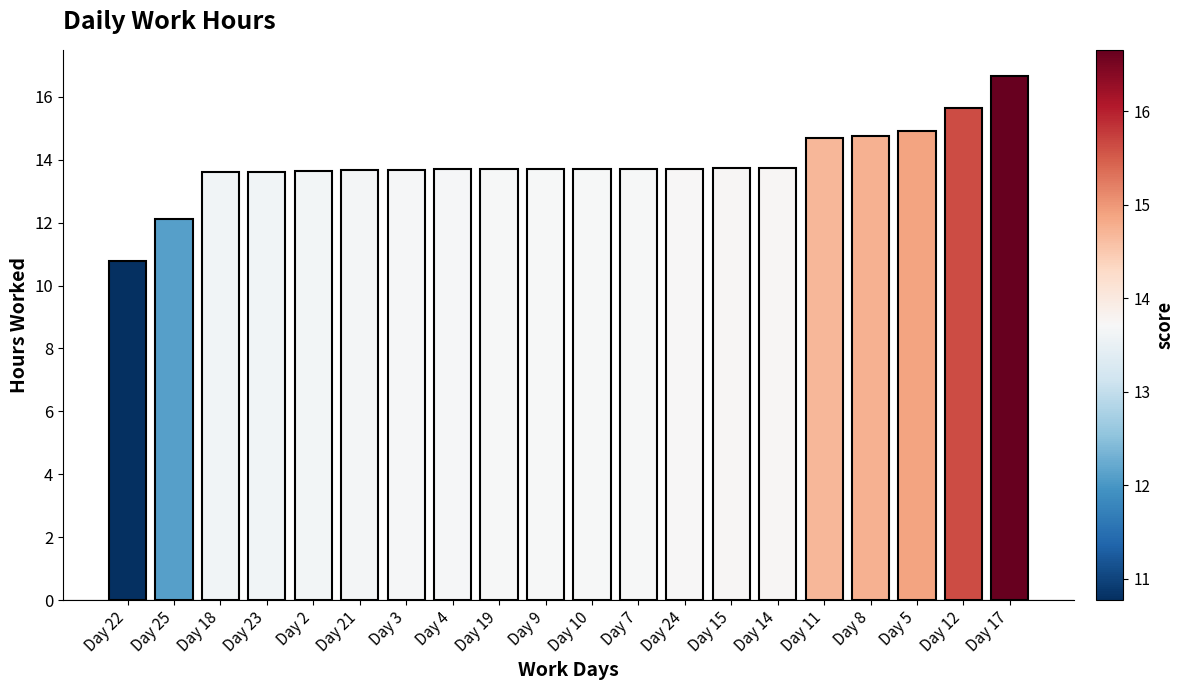

How many values exceed 13?

18